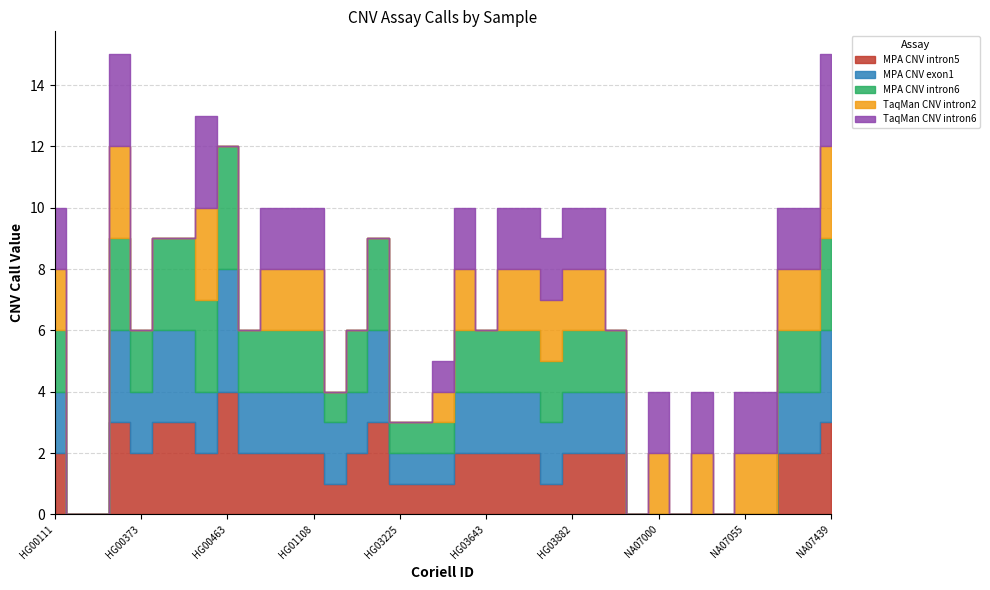

Reading left to right, extract all data points from this chart.

MPA CNV intron5: 2	0	0	3	2	3	3	2	4	2	2	2	2	1	2	3	1	1	1	2	2	2	2	1	2	2	2	0	0	0	0	0	0	0	2	2	3
MPA CNV exon1: 2	0	0	3	2	3	3	2	4	2	2	2	2	2	2	3	1	1	1	2	2	2	2	2	2	2	2	0	0	0	0	0	0	0	2	2	3
MPA CNV intron6: 2	0	0	3	2	3	3	3	4	2	2	2	2	1	2	3	1	1	1	2	2	2	2	2	2	2	2	0	0	0	0	0	0	0	2	2	3
TaqMan CNV intron2: 2	0	0	3	0	0	0	3	0	0	2	2	2	0	0	0	0	0	1	2	0	2	2	2	2	2	0	0	2	0	2	0	2	2	2	2	3
TaqMan CNV intron6: 2	0	0	3	0	0	0	3	0	0	2	2	2	0	0	0	0	0	1	2	0	2	2	2	2	2	0	0	2	0	2	0	2	2	2	2	3